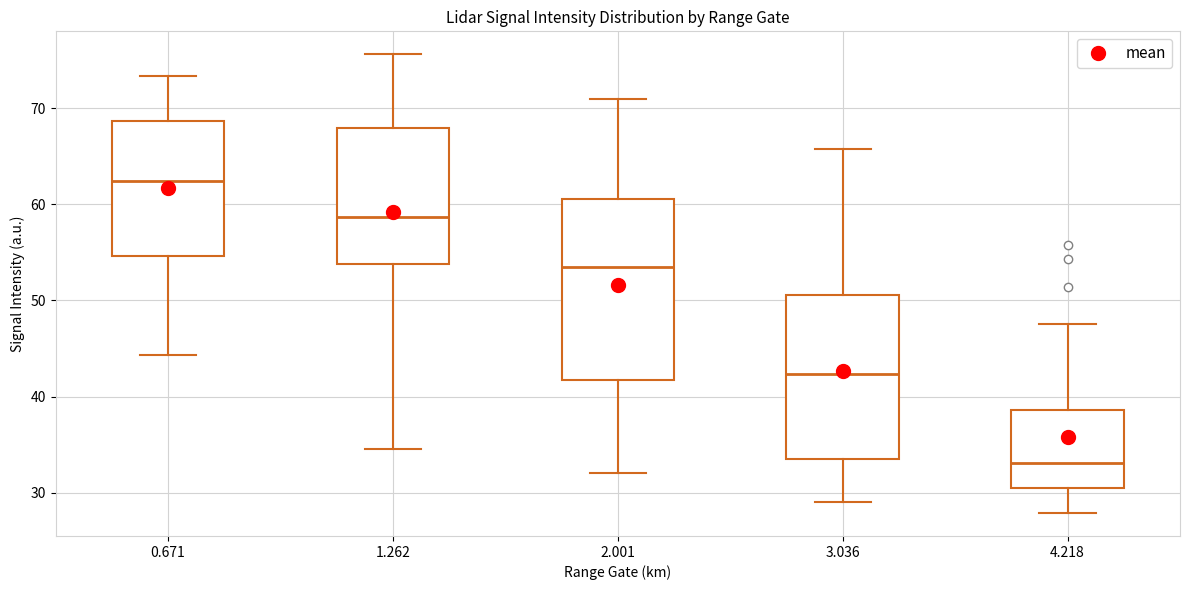

Comparing the boxes themselves (not the whiskers), which one is the tallest?

2.001